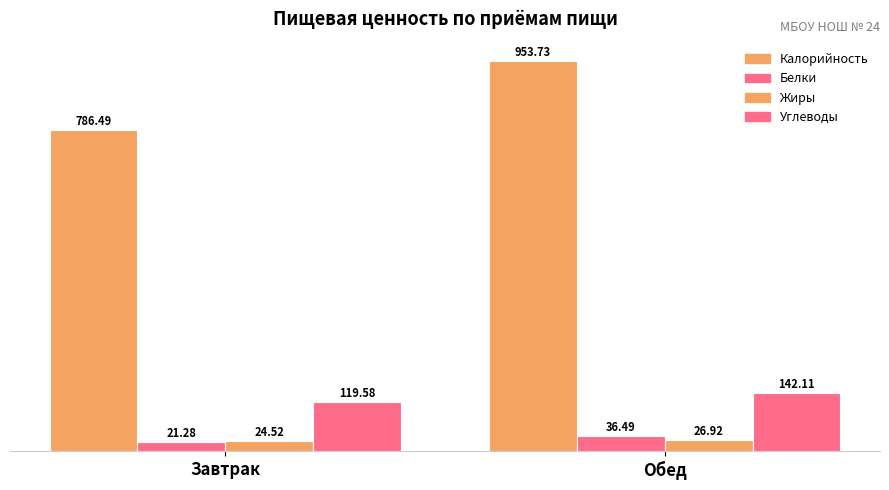

How many data points in Углеводы are less than 142?

1